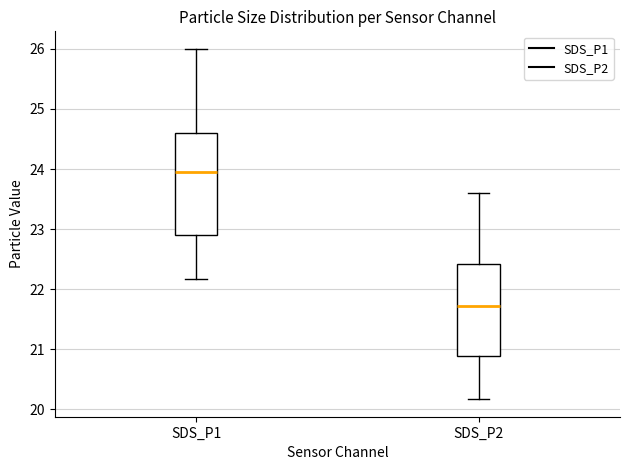

Which box is the tallest, from its lower edge to its upper edge?

SDS_P1